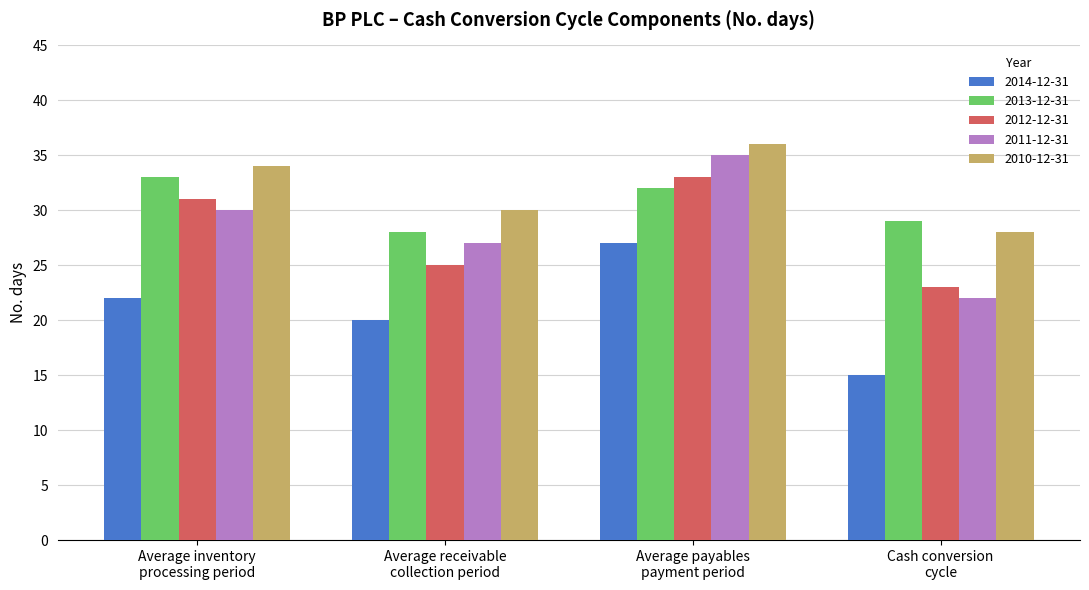

Reading left to right, list all the values displayed in this chart.

2014-12-31: Average inventory
processing period=22	Average receivable
collection period=20	Average payables
payment period=27	Cash conversion
cycle=15
2013-12-31: Average inventory
processing period=33	Average receivable
collection period=28	Average payables
payment period=32	Cash conversion
cycle=29
2012-12-31: Average inventory
processing period=31	Average receivable
collection period=25	Average payables
payment period=33	Cash conversion
cycle=23
2011-12-31: Average inventory
processing period=30	Average receivable
collection period=27	Average payables
payment period=35	Cash conversion
cycle=22
2010-12-31: Average inventory
processing period=34	Average receivable
collection period=30	Average payables
payment period=36	Cash conversion
cycle=28